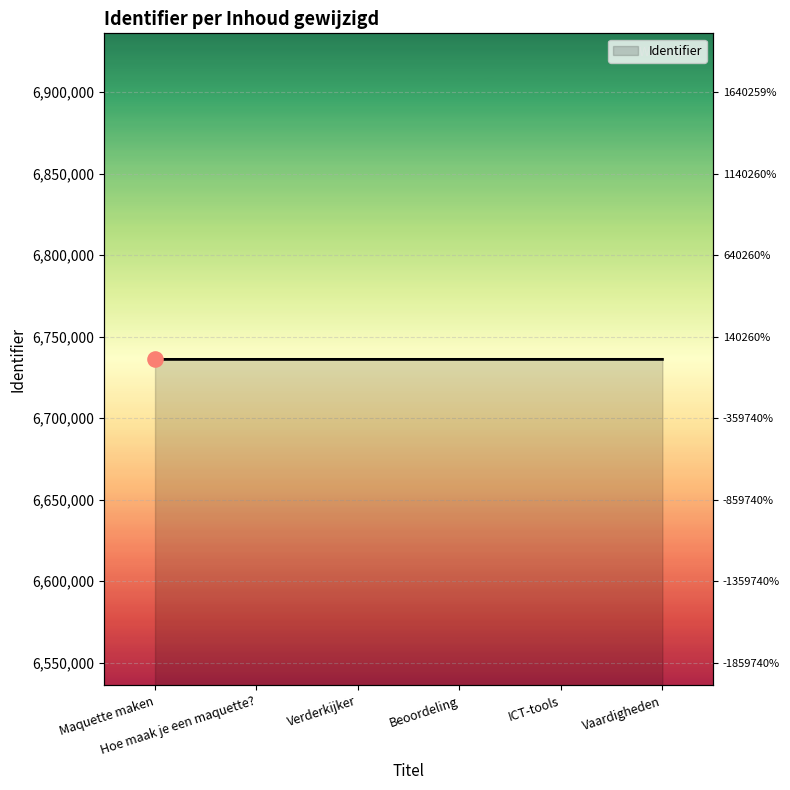

What is the change in value from Hoe maak je een maquette? to Beoordeling?

+4